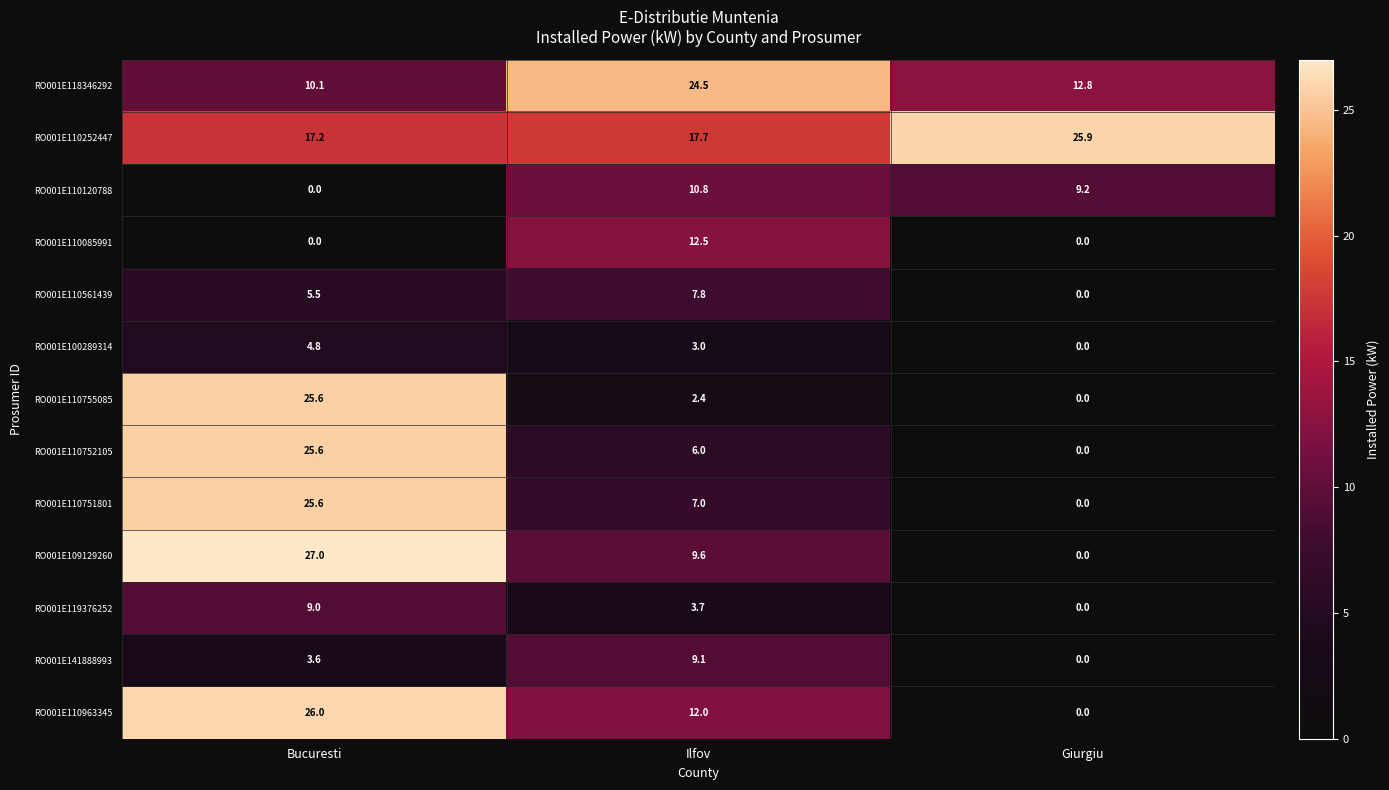

True or false: RO001E109129260 has a value of 13.3 at Giurgiu.

False